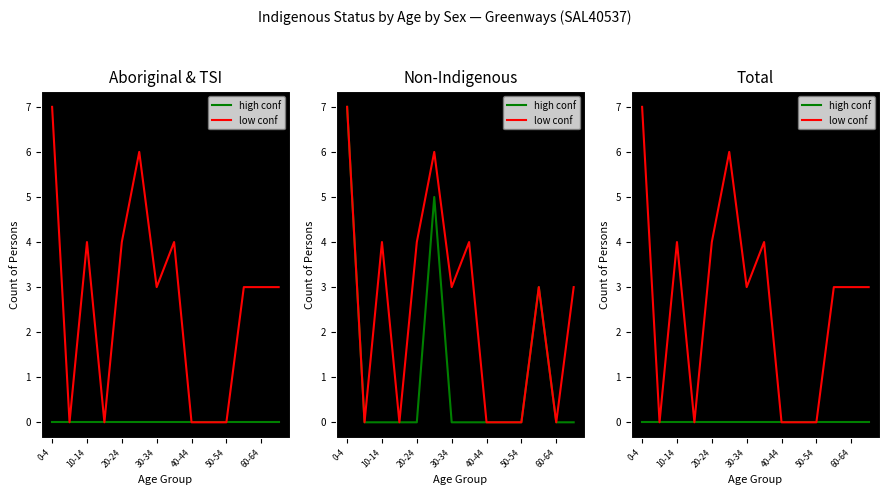

Rank the series at 30-34 from highest to lowest value.

low conf, high conf